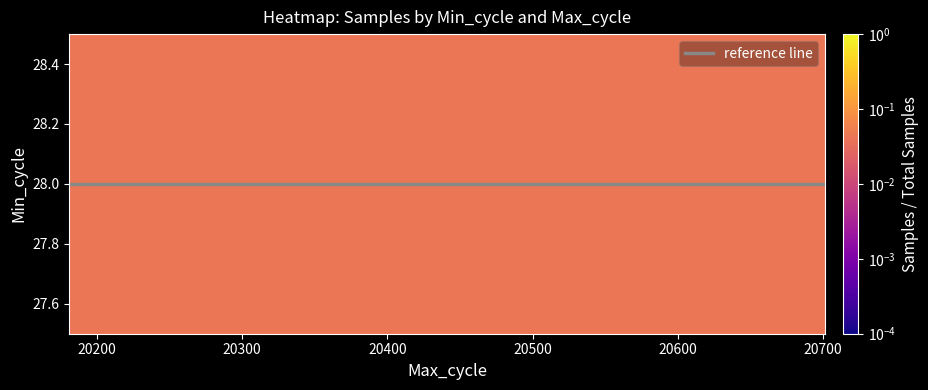

True or false: the data shows 0.0 at 20622.

False